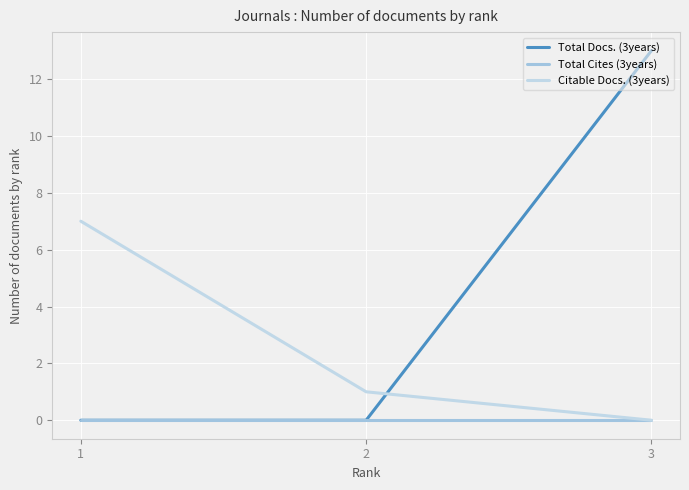

At how many categories does at least one series exceed 9?

1